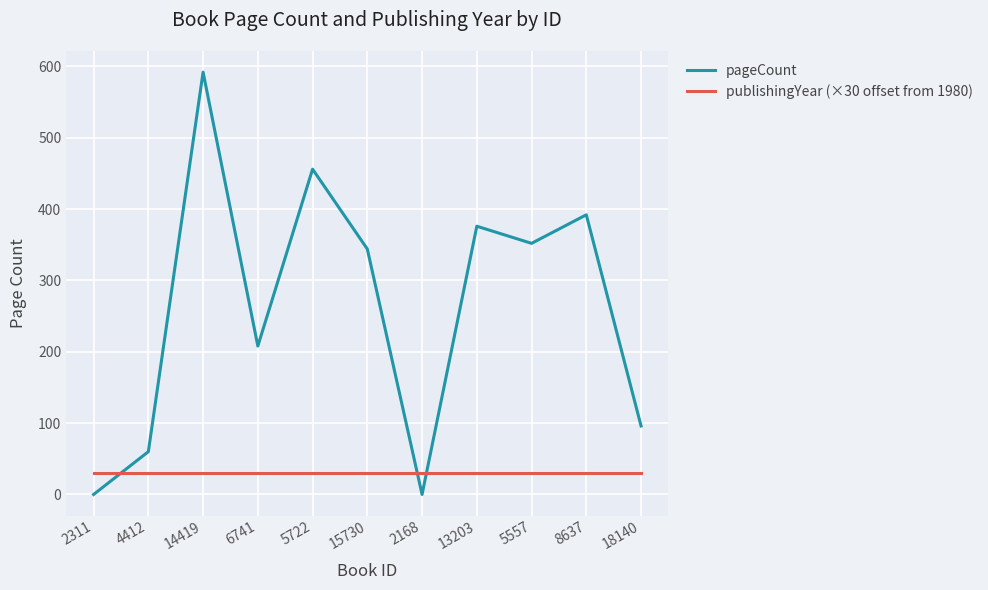

True or false: pageCount has a value of 1021 at 14419.

False